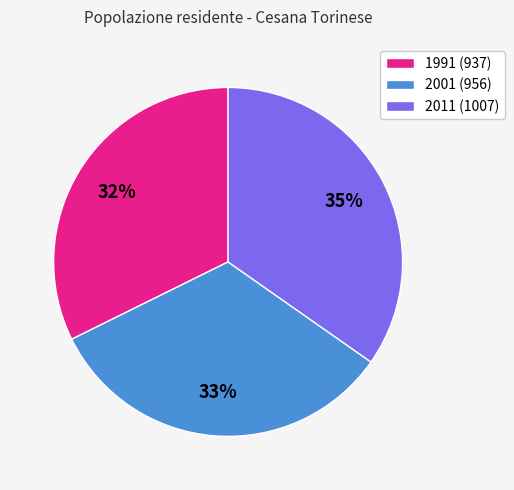

Which category has the biggest portion of the pie?

2011